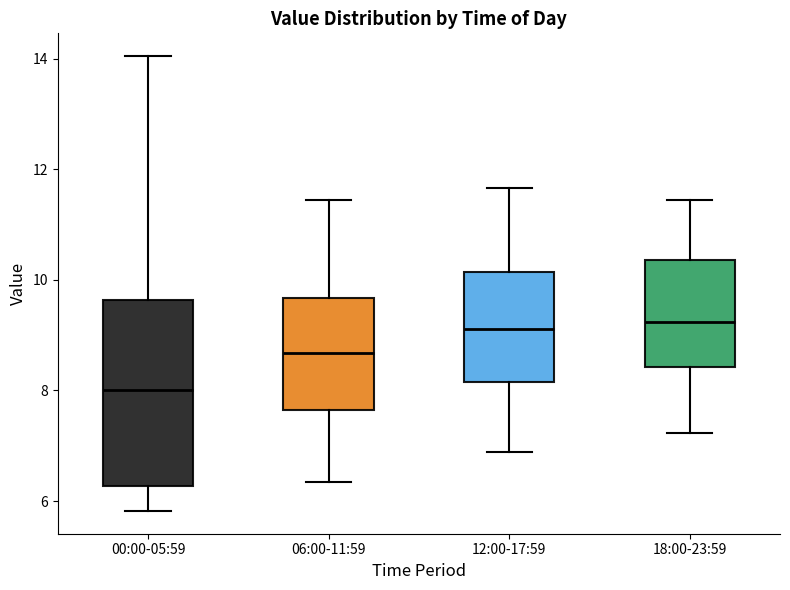

Where does the median line of the box for 12:00-17:59 sit on the y-axis? The values are not printed on the chart, so give them approximately, as read against the axis.

9.2